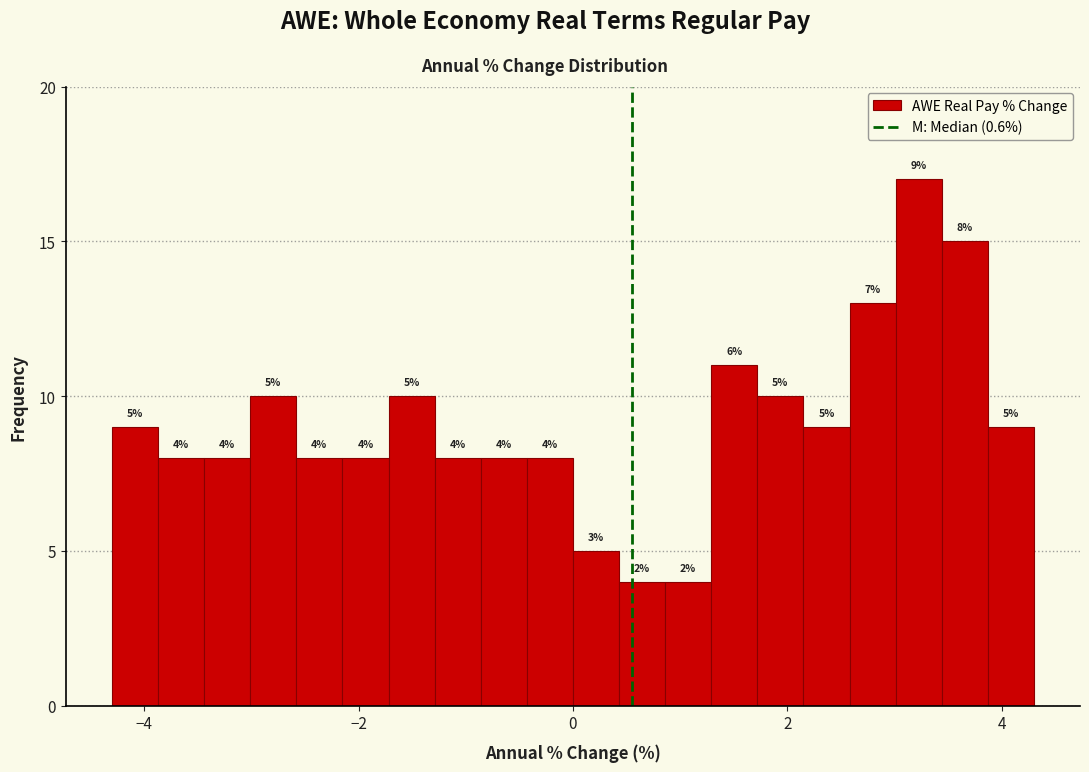

Around what value on the x-axis is the tallest bar? Give the approximate position of its centre, as read against the axis.

3.2